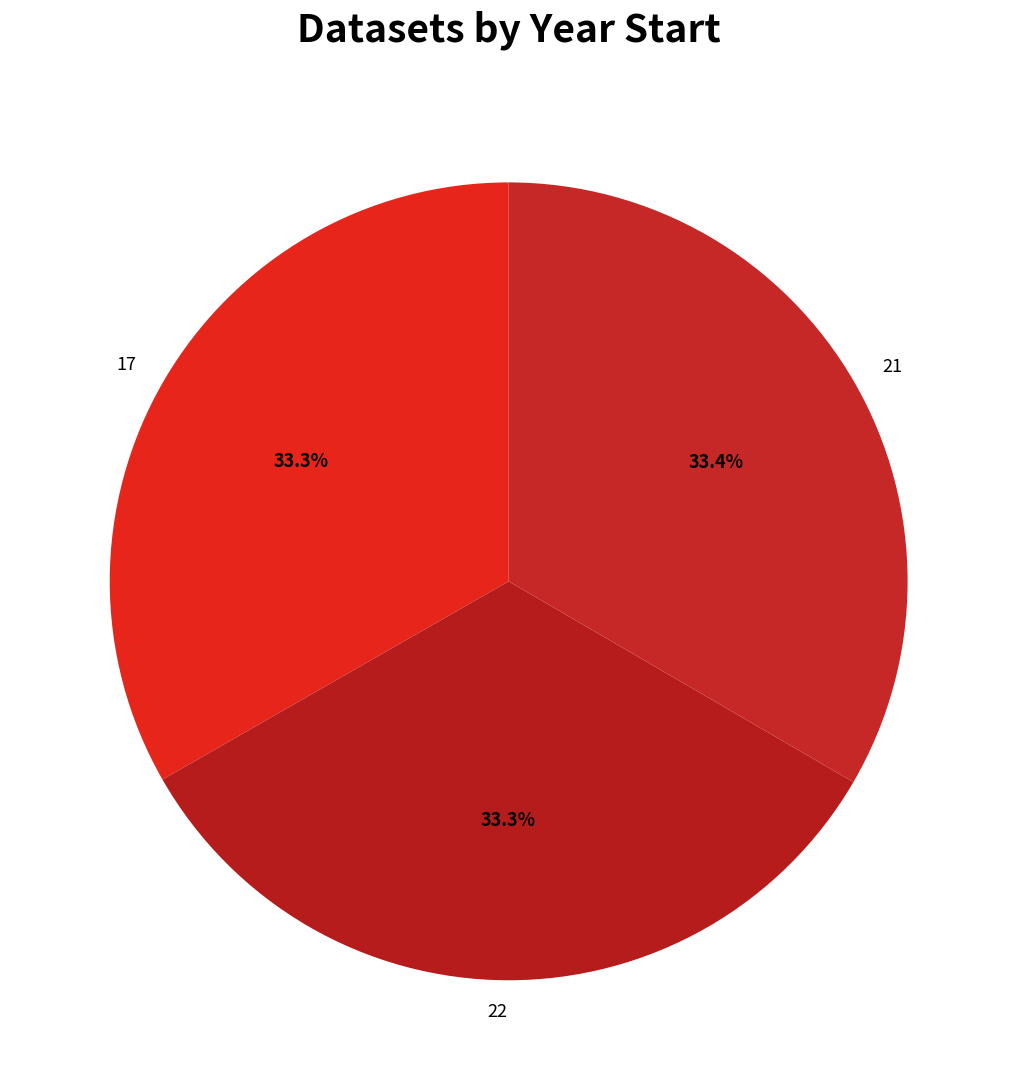

Does any single category account for the majority?

No